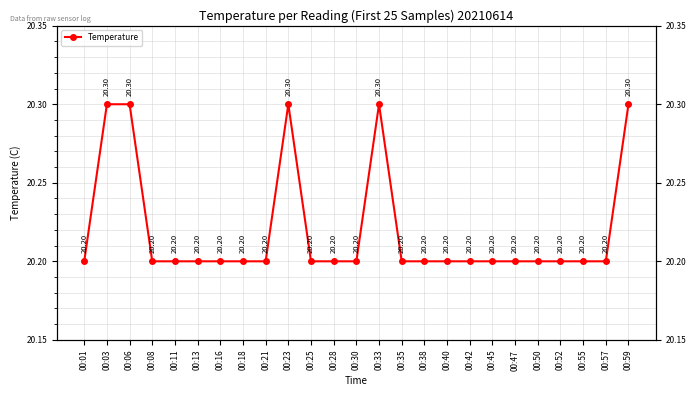

Which category has the highest value across all series?

00:03